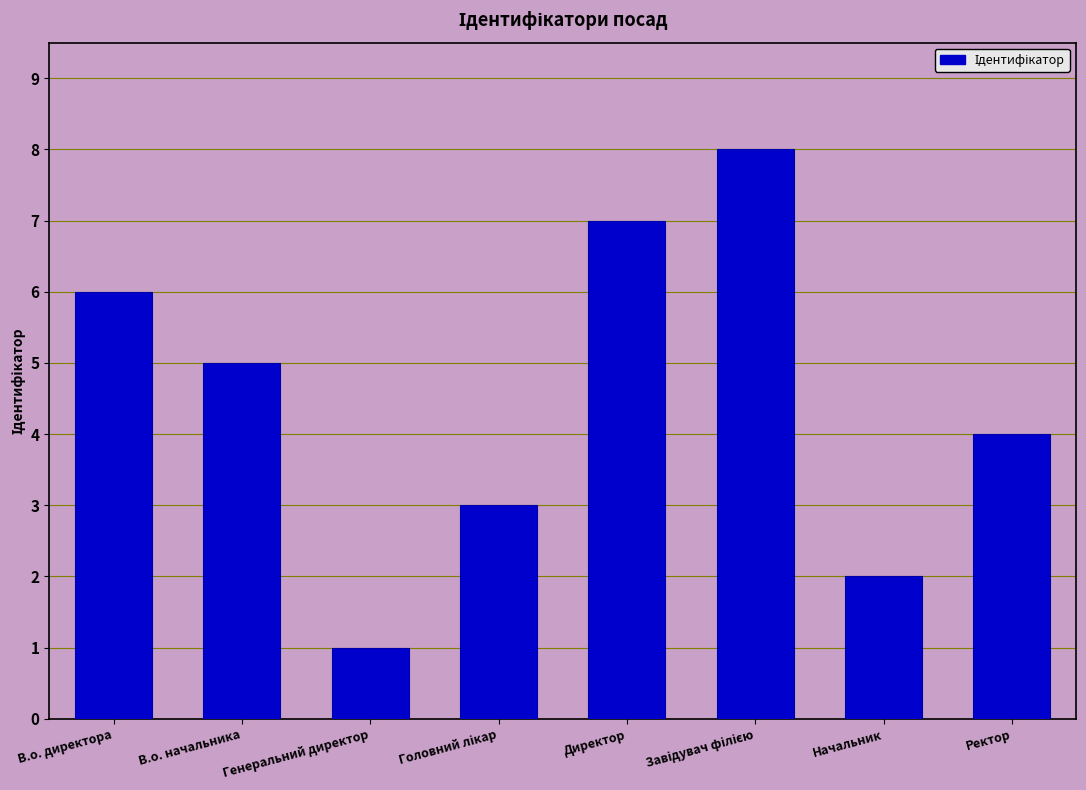

How many bars are there in total?

8